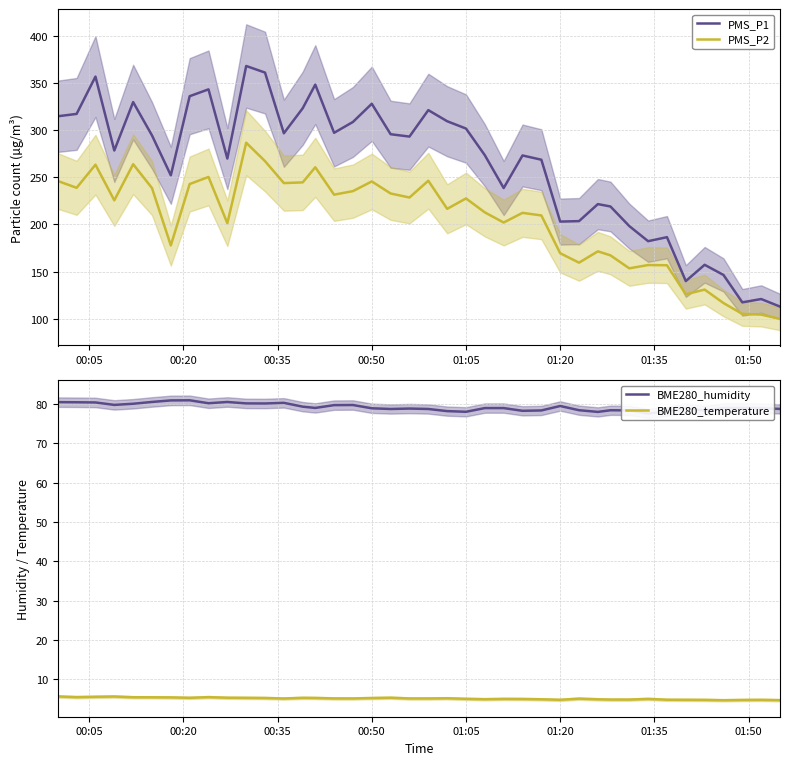

What is the lowest value of the BME280_temperature series?

4.7